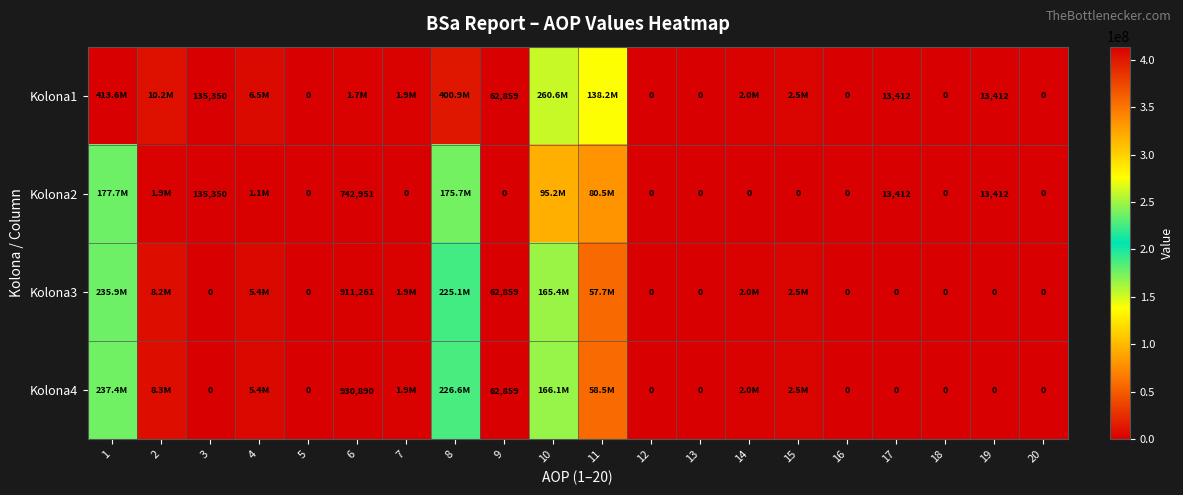

What is the total value across all series at 9?

188577